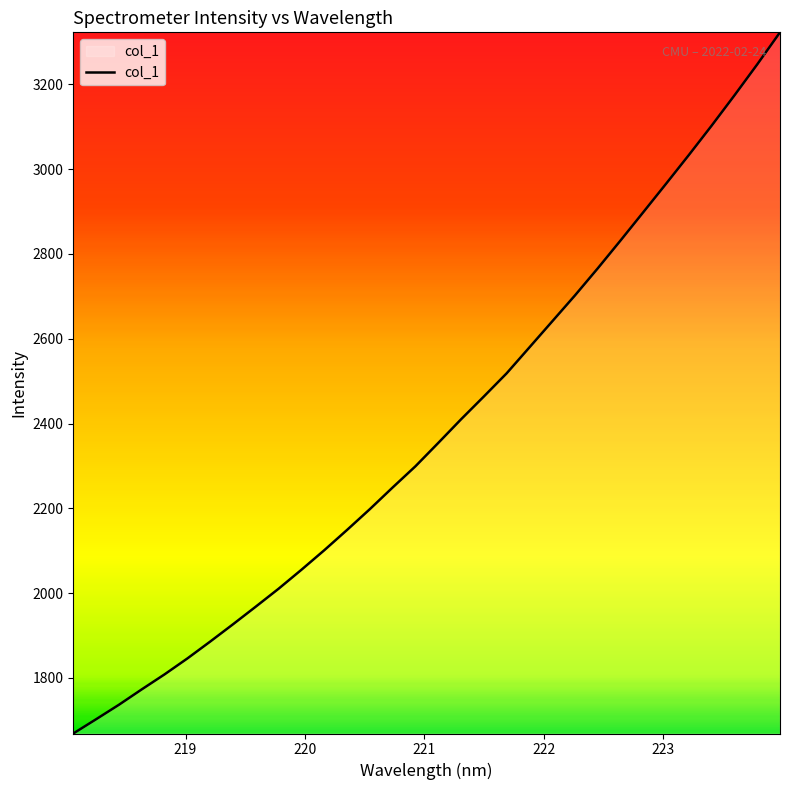

What is the smallest value displayed?

1669.0